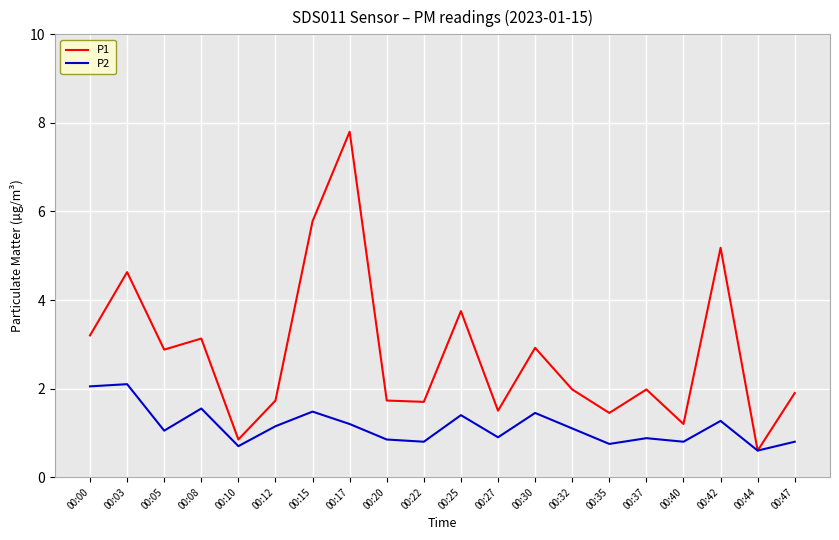

Rank the series by their maximum value, from lowest to highest.

P2, P1